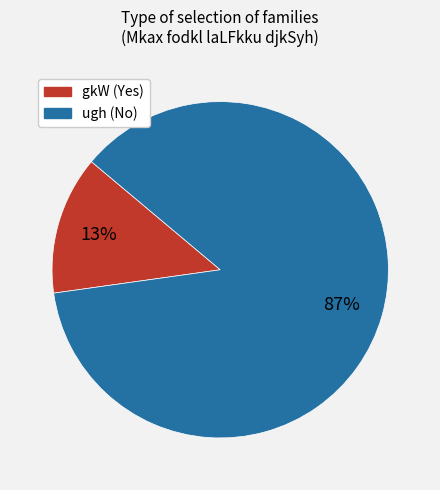

Which has a higher value, ugh or gkW?

ugh